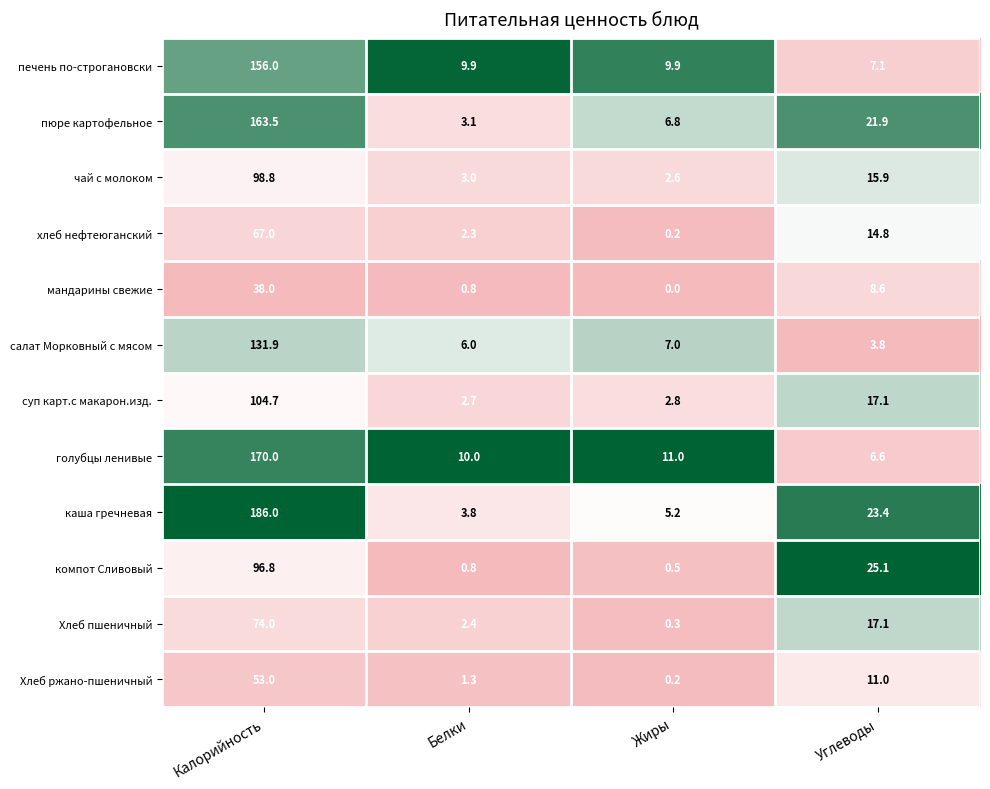

Rank the series by their maximum value, from lowest to highest.

мандарины свежие, Хлеб ржано-пшеничный, хлеб нефтеюганский, Хлеб пшеничный, компот Сливовый, чай с молоком, суп карт.с макарон.изд., салат Морковный с мясом, печень по-строгановски, пюре картофельное, голубцы ленивые, каша гречневая